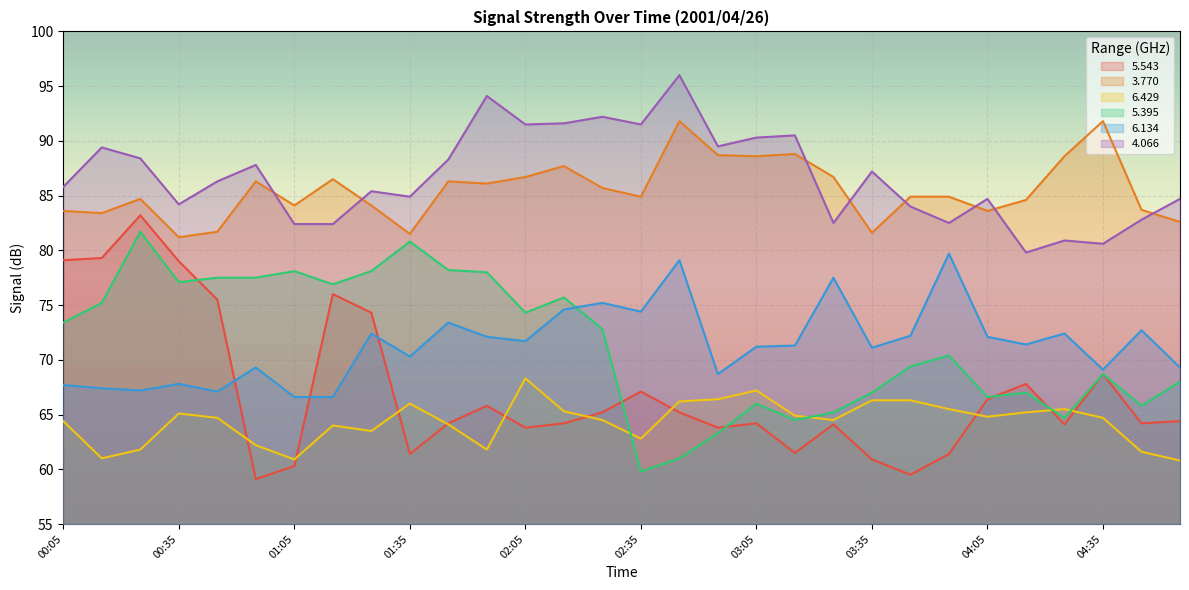

How many interior local valleys does the 5.543 series have?

8